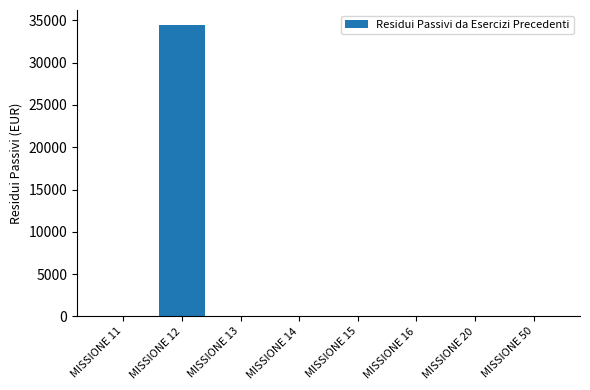

At which category does the chart reach its peak across all series?

MISSIONE 12